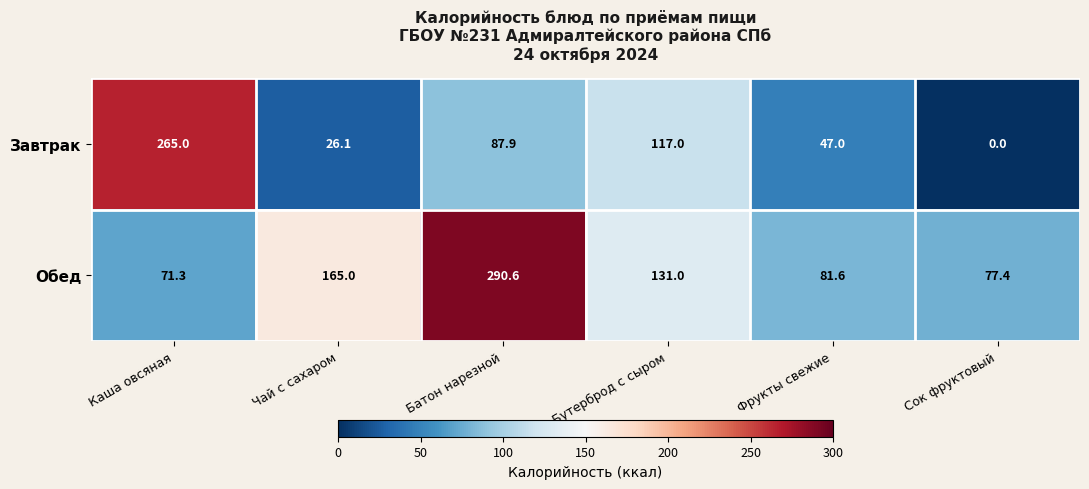

True or false: Обед has a value of 71.3 at Каша овсяная.

True